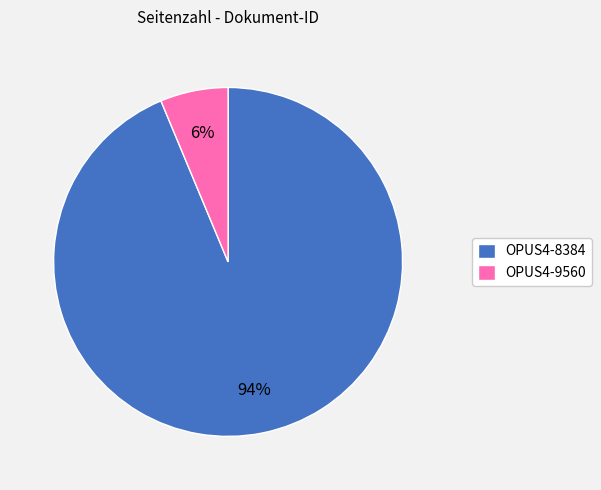

To the nearest percent, what is the combined percentage of OPUS4-8384 and OPUS4-9560?

100%